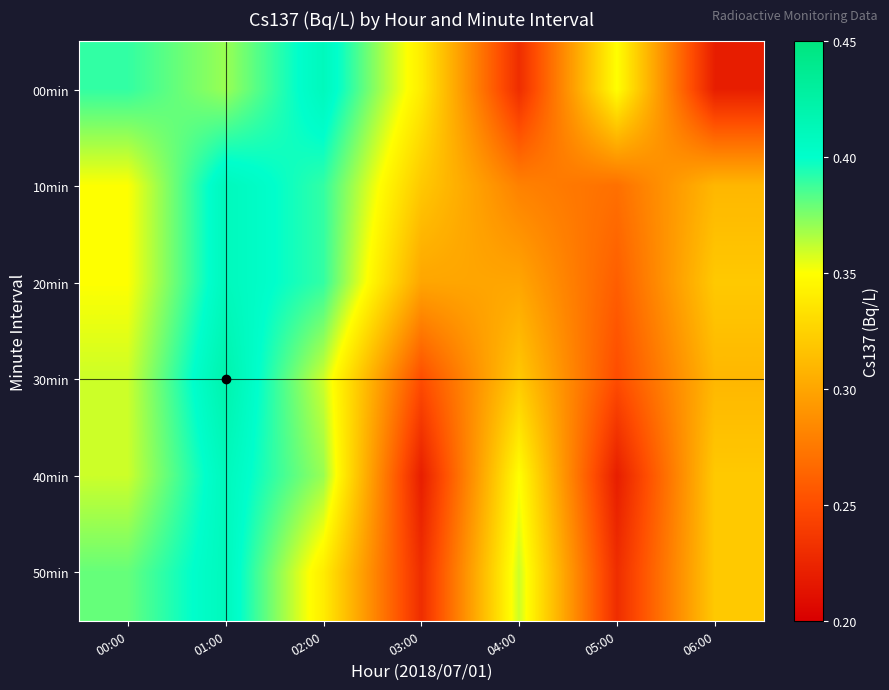

What is the difference between the highest and lowest values at 06:00?

0.1